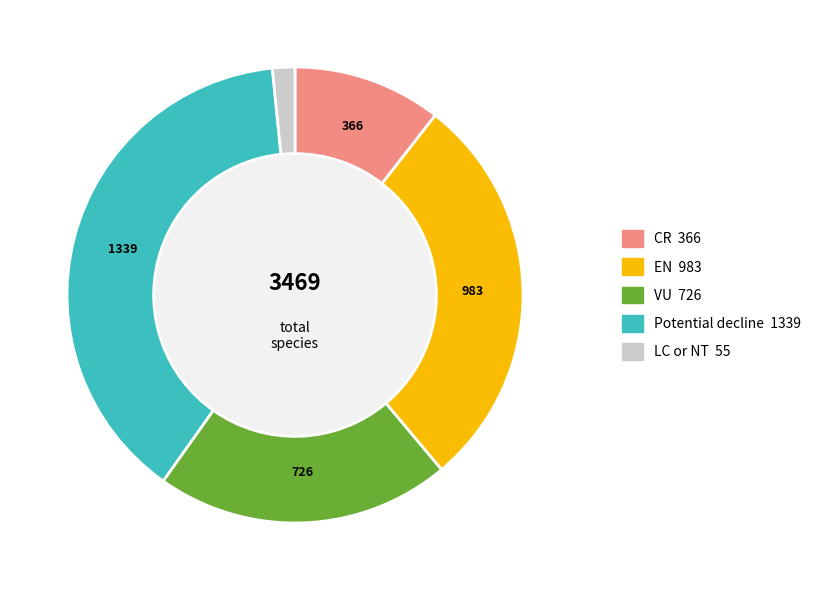

Do LC or NT and EN together represent more than half of the pie?

No